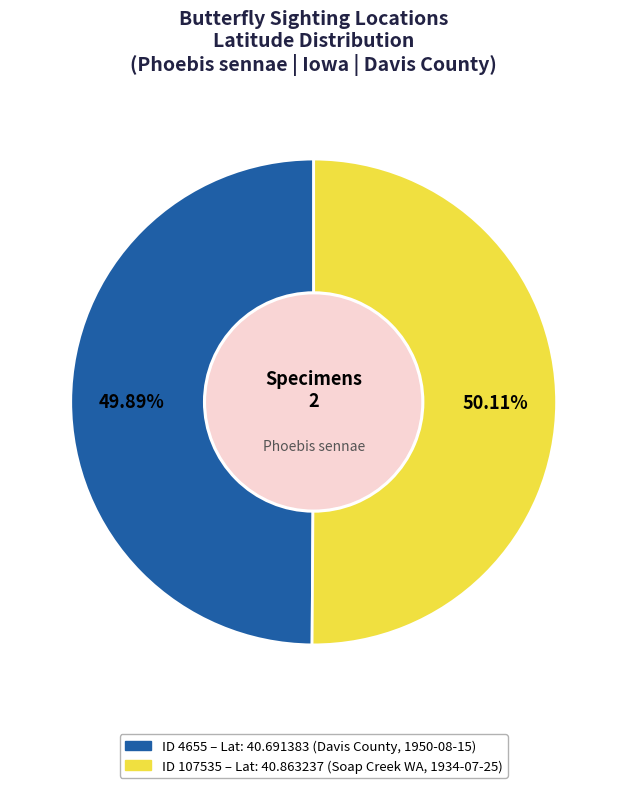

Is there any slice that represents more than half of the pie?

Yes